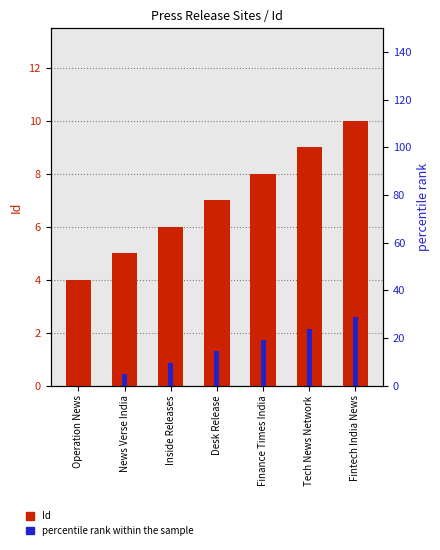

How many groups of bars are there?

7